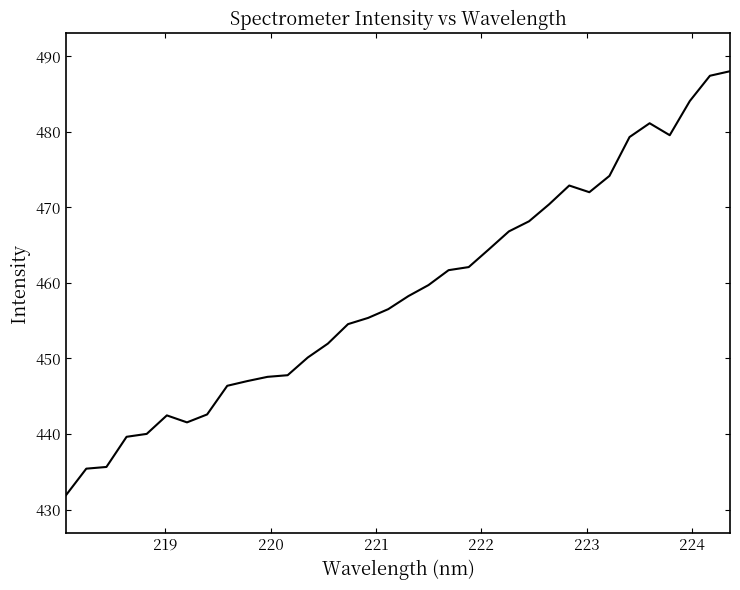

How many lines are shown in the chart?

1